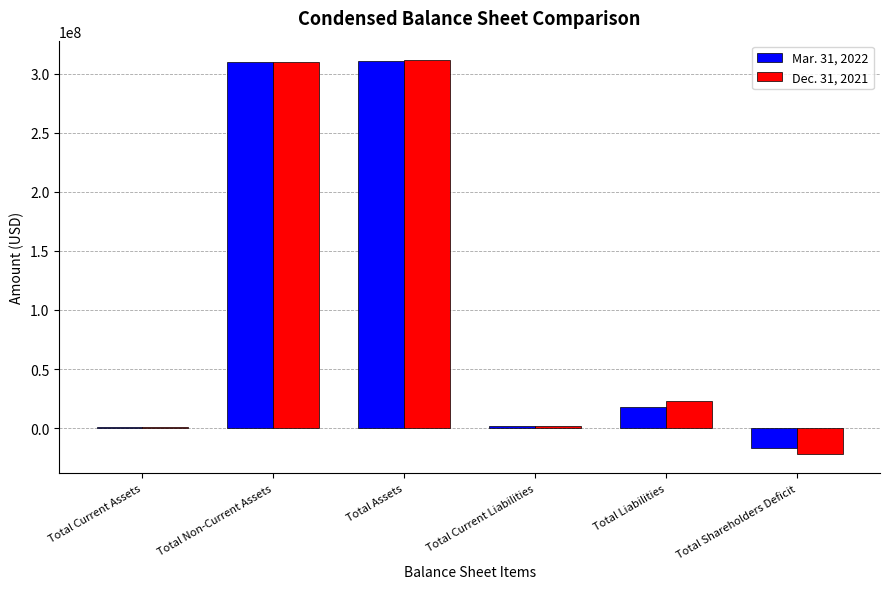

What is the greatest value displayed?

311292857